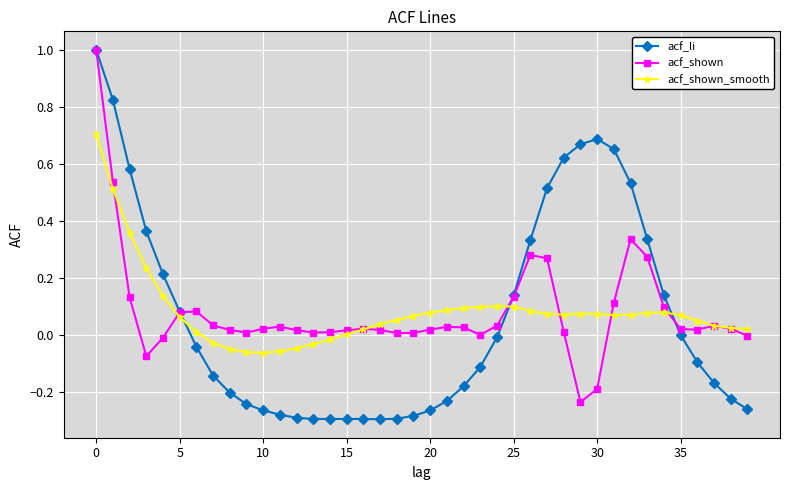

Which series has the largest range (max minus min)?

acf_li